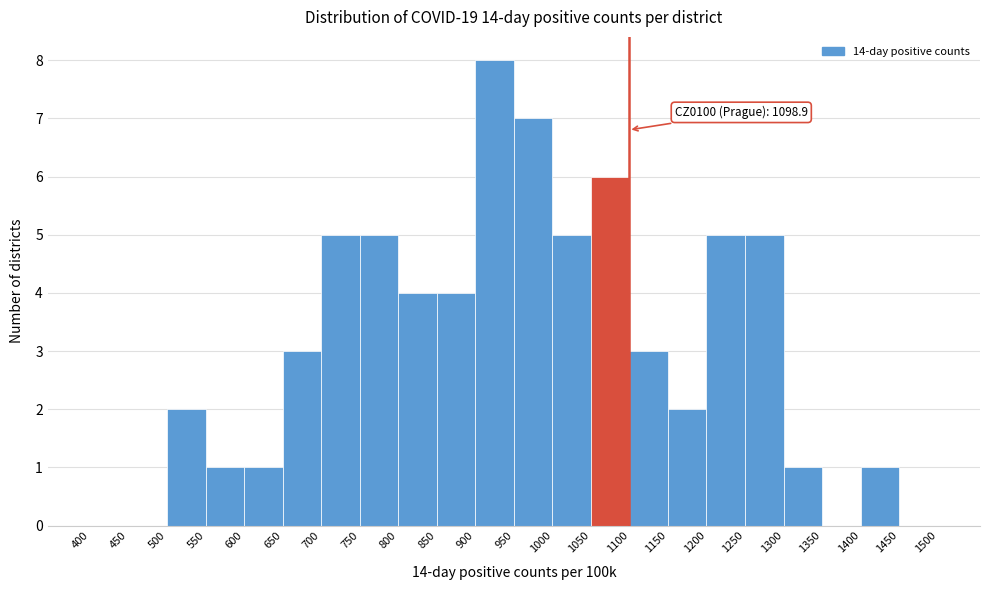

Over which range of the x-axis is the bar tallest?

900 to 950